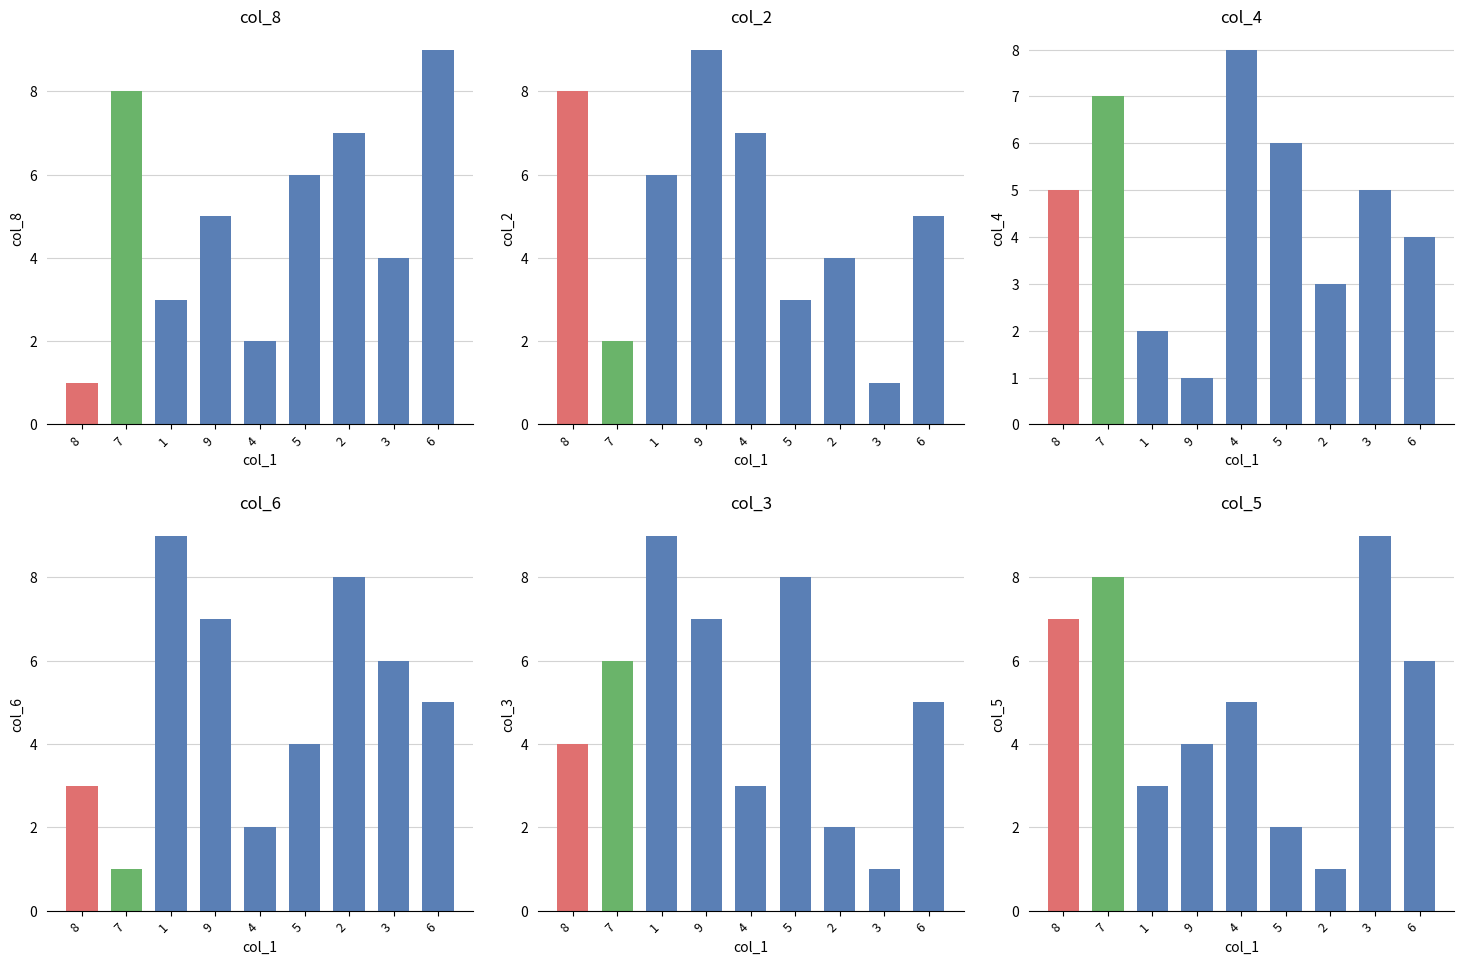

At which label is col_6 closest to 5?

6